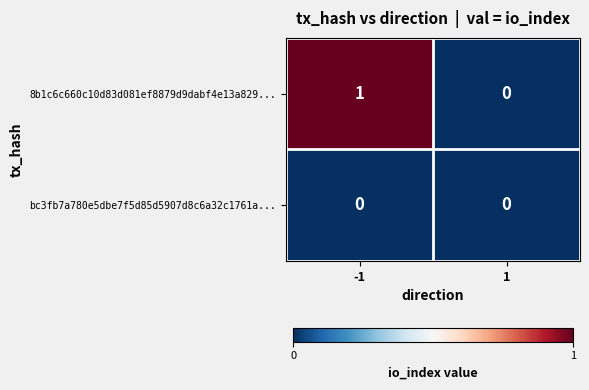

Reading right to left, extract all data points from this chart.

8b1c6c660c10d83d081ef8879d9dabf4e13a829...: 0	1
bc3fb7a780e5dbe7f5d85d5907d8c6a32c1761a...: 0	0